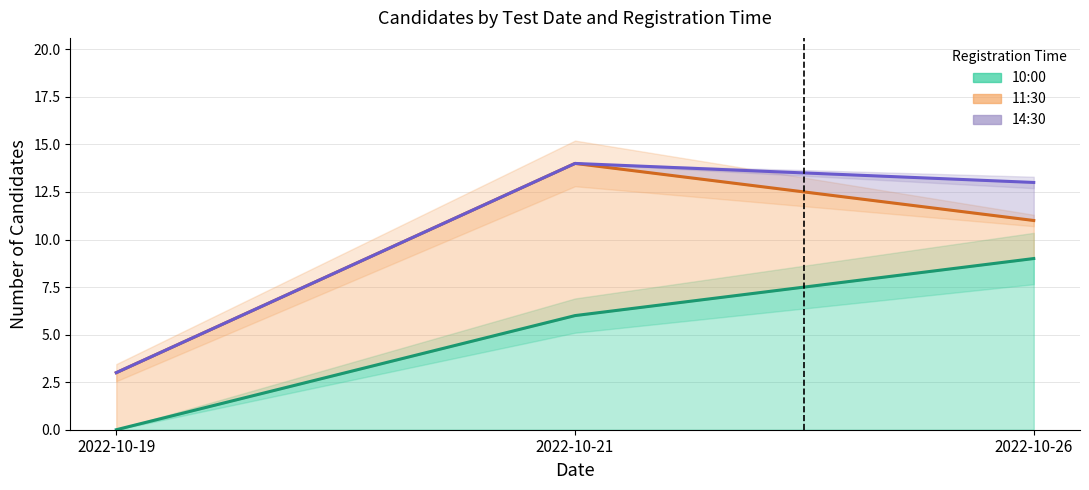

What is the difference between the highest and lowest values at 2022-10-19?

3